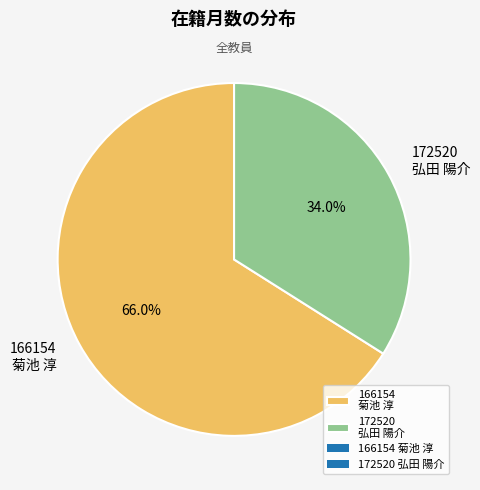

How many slices are in this pie chart?

2